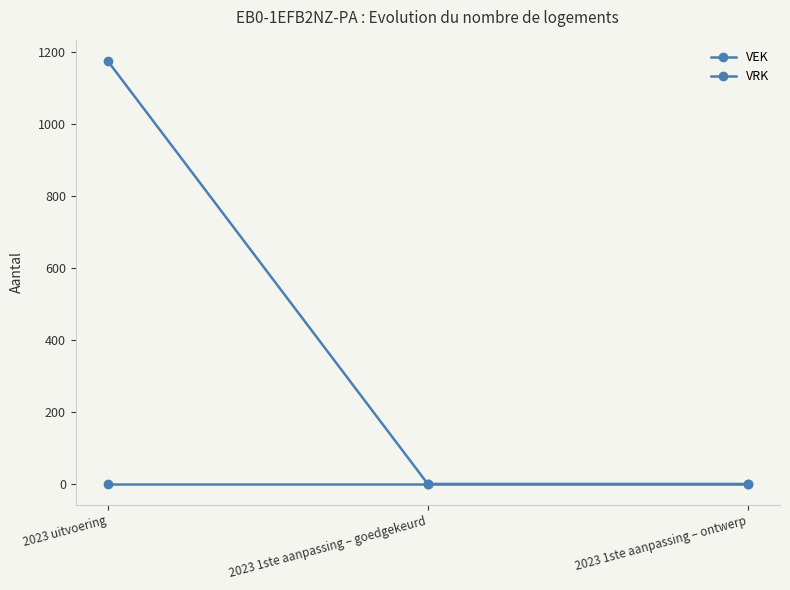

Which series has the largest range (max minus min)?

VEK